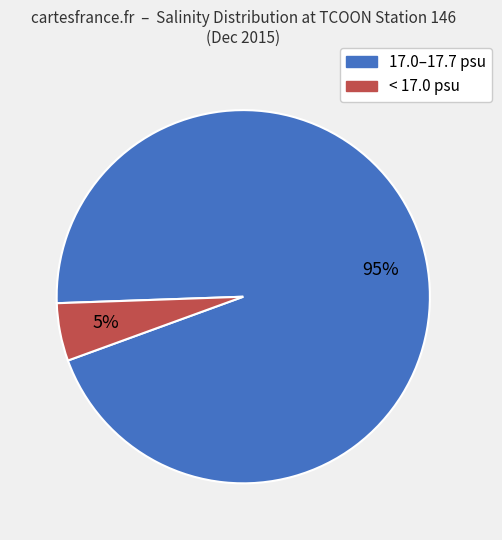

To the nearest percent, what is the difference between the largest and smallest slice percentages?

90%